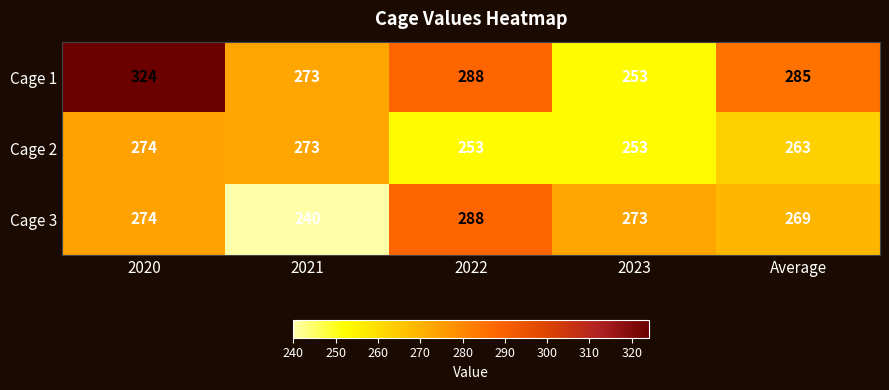

Reading left to right, extract all data points from this chart.

Cage 1: 2020=324	2021=273	2022=288	2023=253	Average=285
Cage 2: 2020=274	2021=273	2022=253	2023=253	Average=263
Cage 3: 2020=274	2021=240	2022=288	2023=273	Average=269